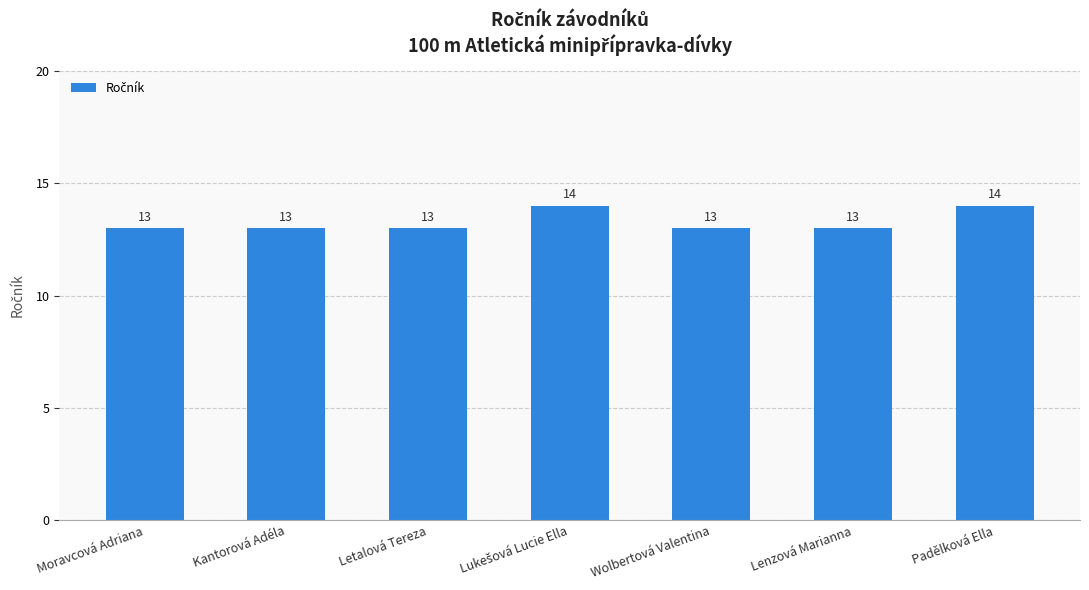

What is the value of the 1st bar from the left?

13